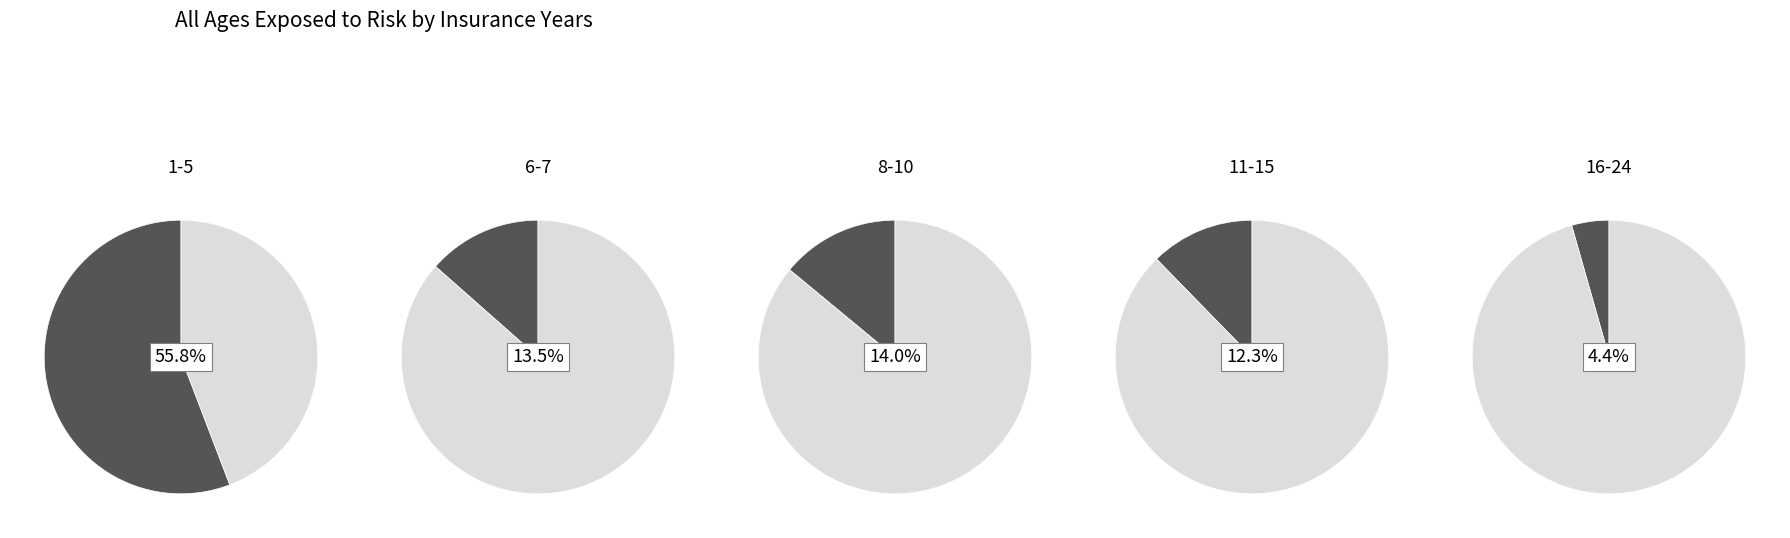

To the nearest percent, what is the difference between the largest and smallest slice percentages?

51%